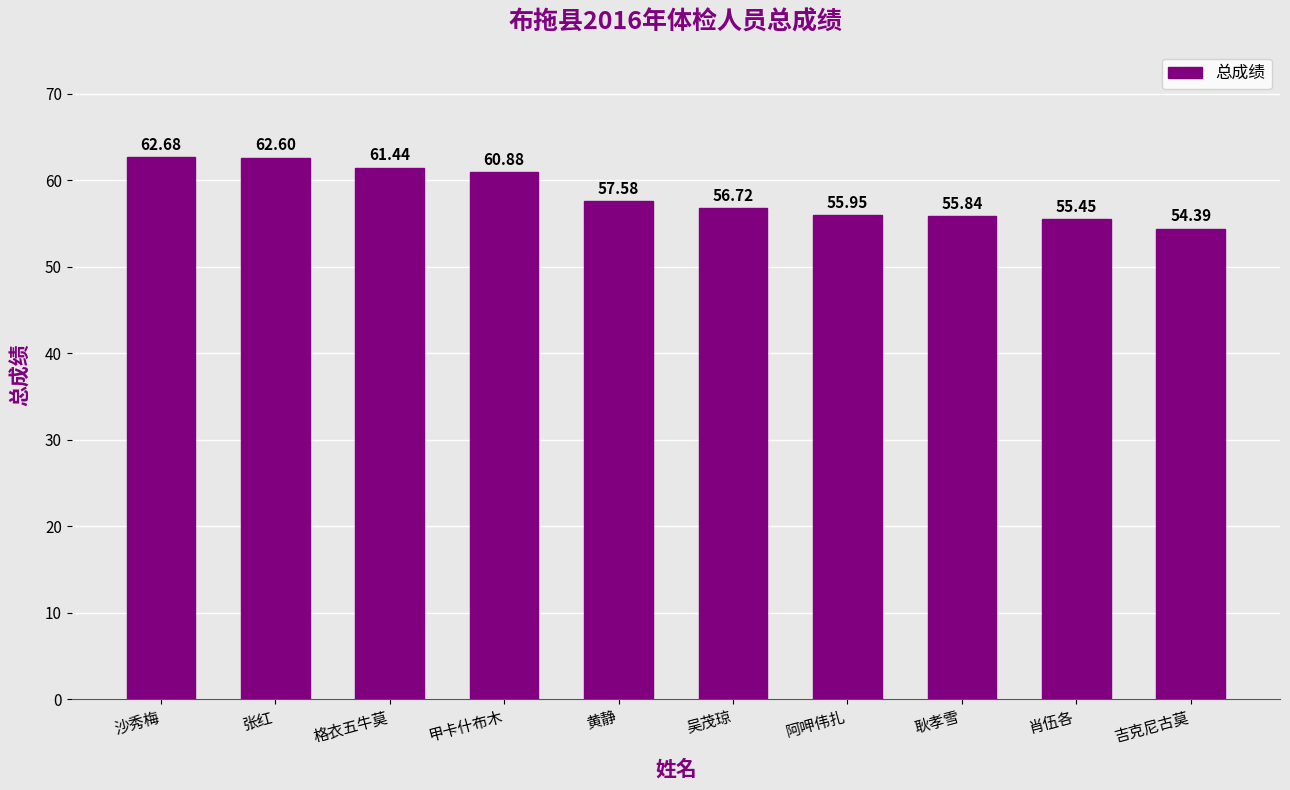

Which has a higher value, 甲卡什布木 or 肖伍各?

甲卡什布木